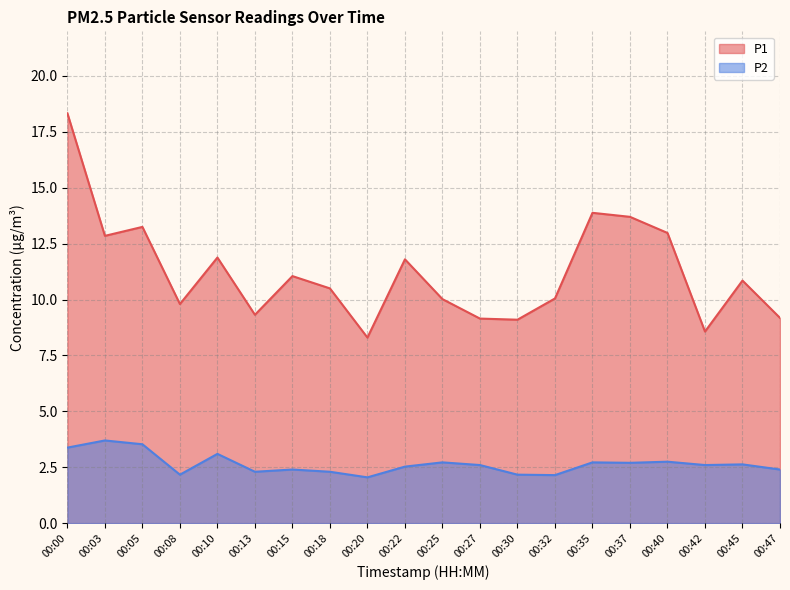

Rank the categories by P2 value from lowest to highest.

00:20, 00:32, 00:08, 00:30, 00:13, 00:18, 00:15, 00:47, 00:22, 00:27, 00:42, 00:45, 00:37, 00:25, 00:35, 00:40, 00:10, 00:00, 00:05, 00:03